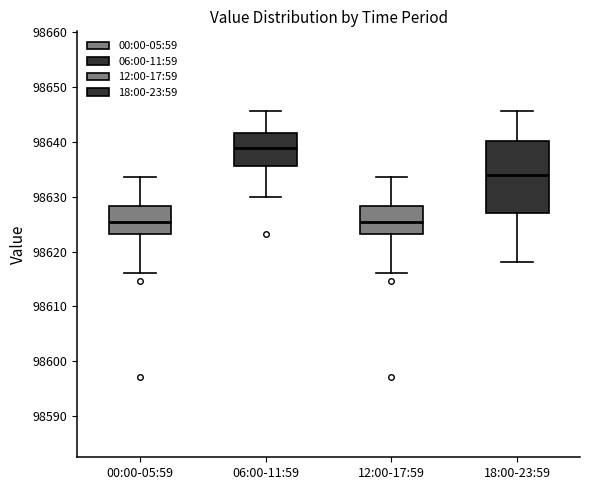

Where does the median line of the box for 00:00-05:59 sit on the y-axis? The values are not printed on the chart, so give them approximately, as read against the axis.

98625